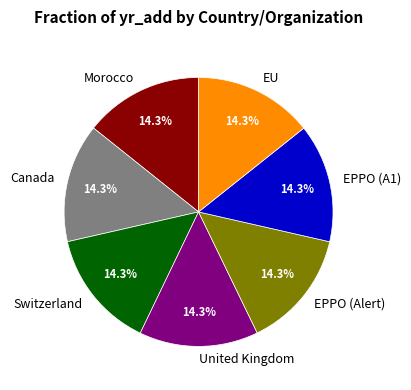

What portion of the pie excludes Canada?

85.7%